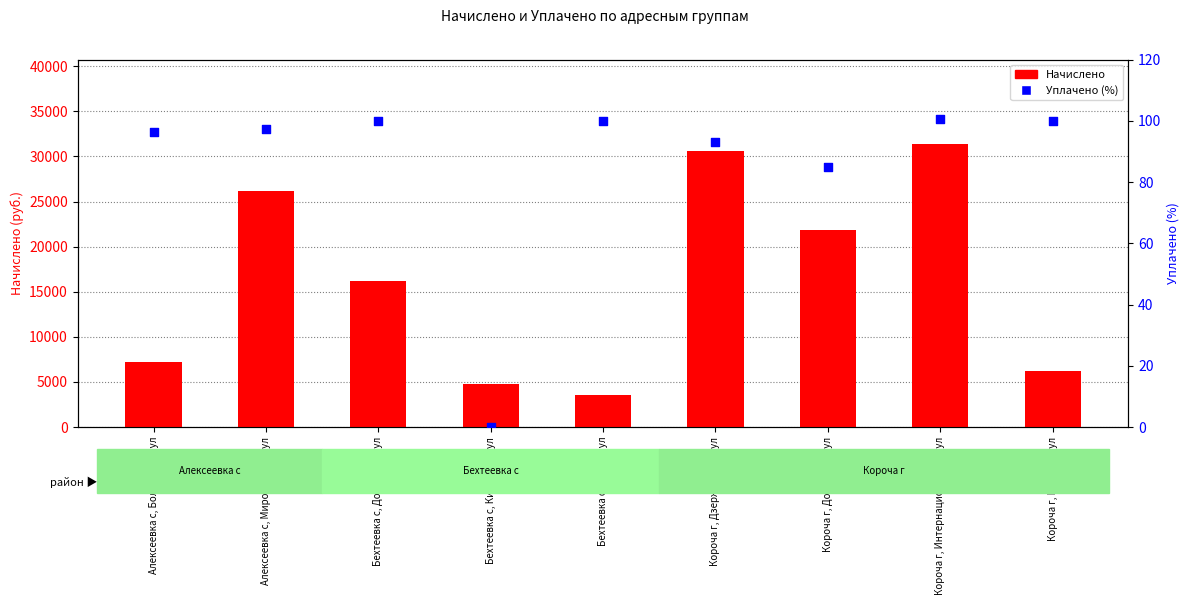

At how many categories does at least one series exceed 26685?

2